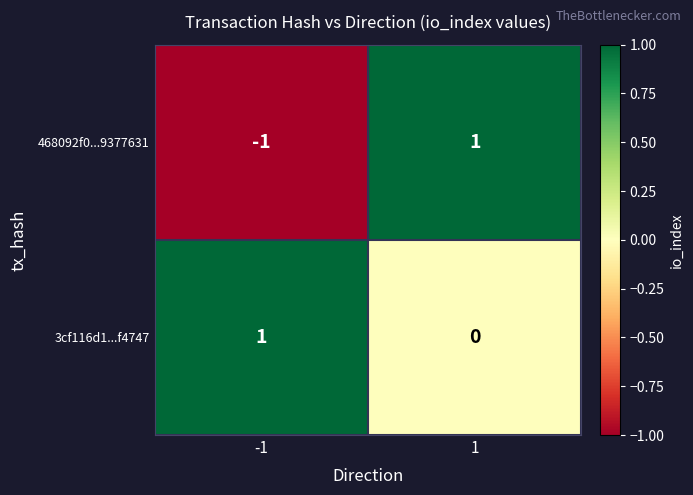

Is the value of 3cf116d1...f4747 at 1 greater than the value of 468092f0...9377631 at 1?

No